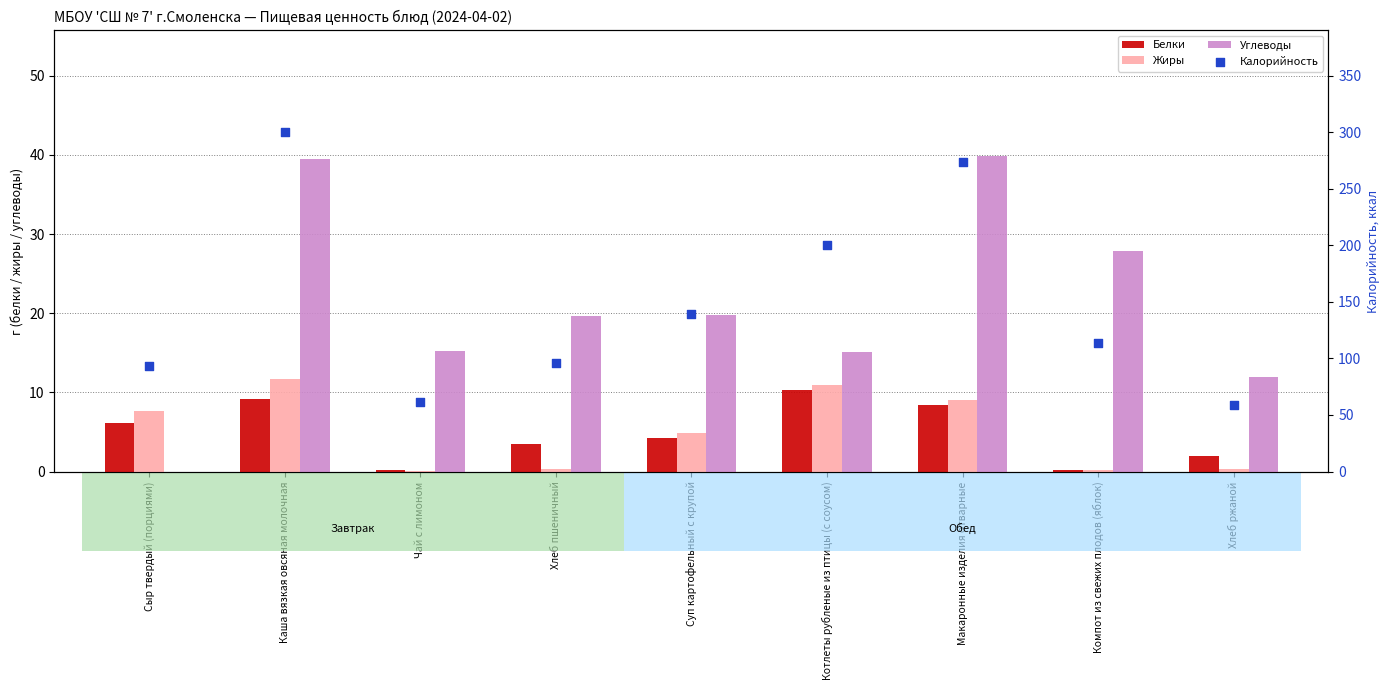

Which series contains the highest Y value?

Калорийность